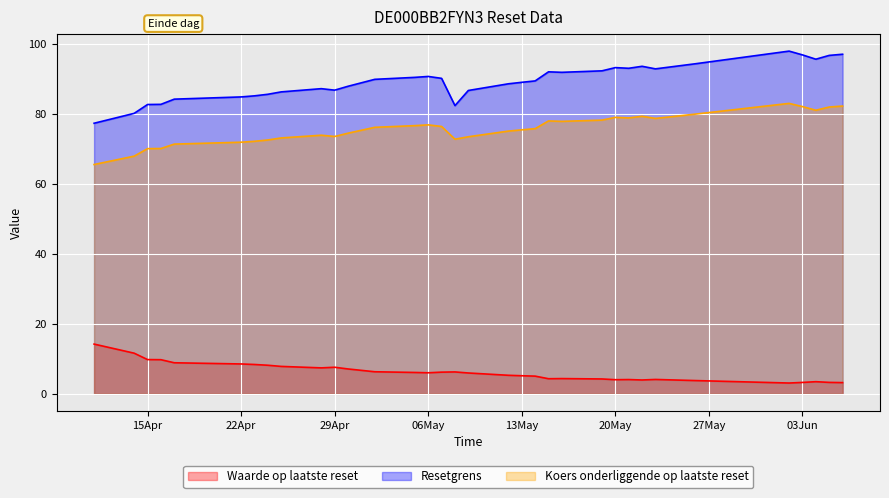

How many data points in Koers onderliggende op laatste reset are less than 76?

17